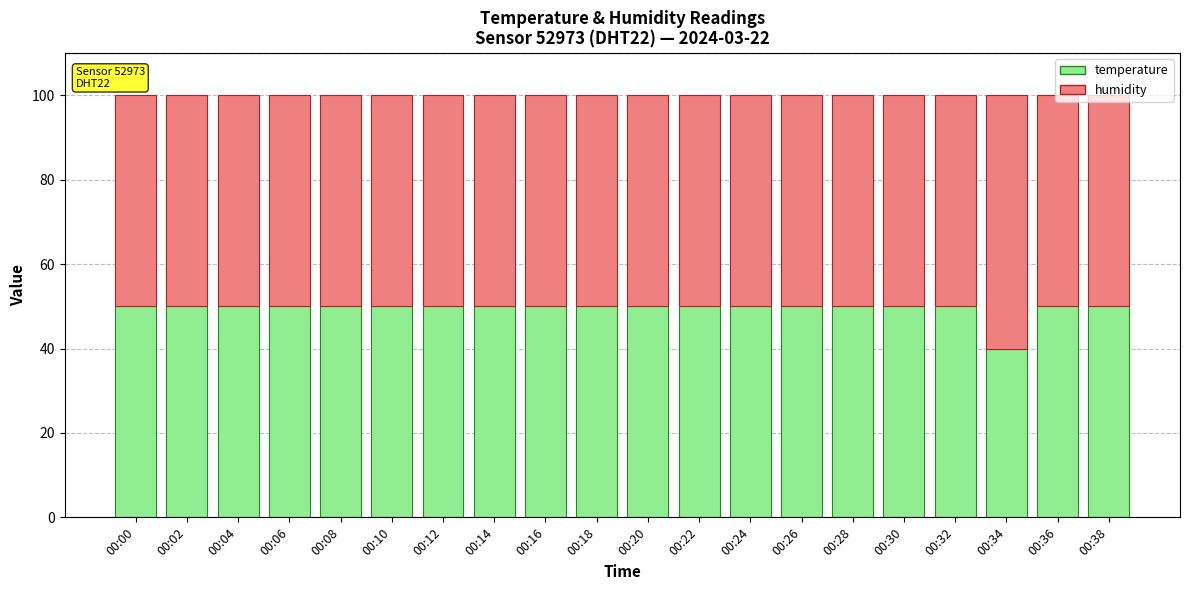

The value of temperature at 00:16 is 27.0. True or false?

False